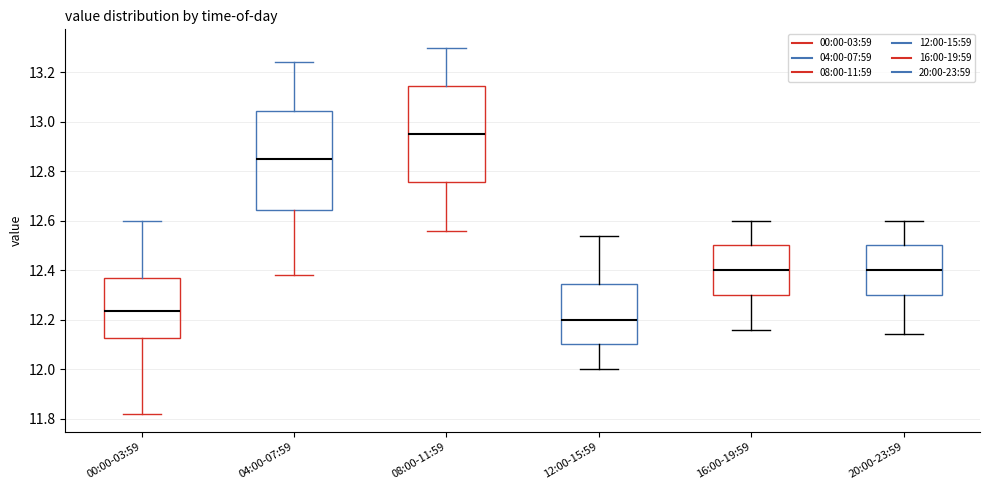

Reading left to right, transcribe this box plot: for each box, give where its median line is, the range the box spans, and where its two whiskers end, as read against the y-axis. The values are not printed on the chart, so give them approximately, as read against the axis.

00:00-03:59: median 12.24, box 12.12 to 12.38, whiskers 11.82 to 12.60
04:00-07:59: median 12.86, box 12.64 to 13.04, whiskers 12.38 to 13.24
08:00-11:59: median 12.96, box 12.76 to 13.14, whiskers 12.56 to 13.30
12:00-15:59: median 12.20, box 12.10 to 12.34, whiskers 12.00 to 12.54
16:00-19:59: median 12.40, box 12.30 to 12.50, whiskers 12.16 to 12.60
20:00-23:59: median 12.40, box 12.30 to 12.50, whiskers 12.14 to 12.60